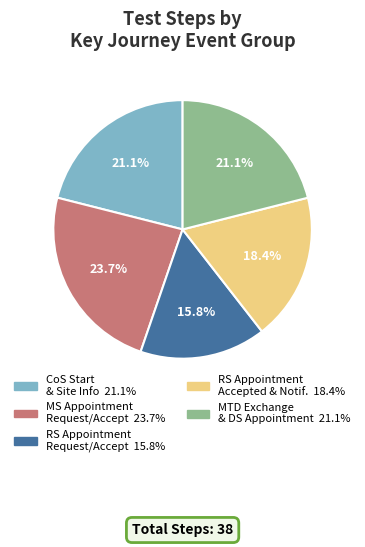

Does any single category account for the majority?

No